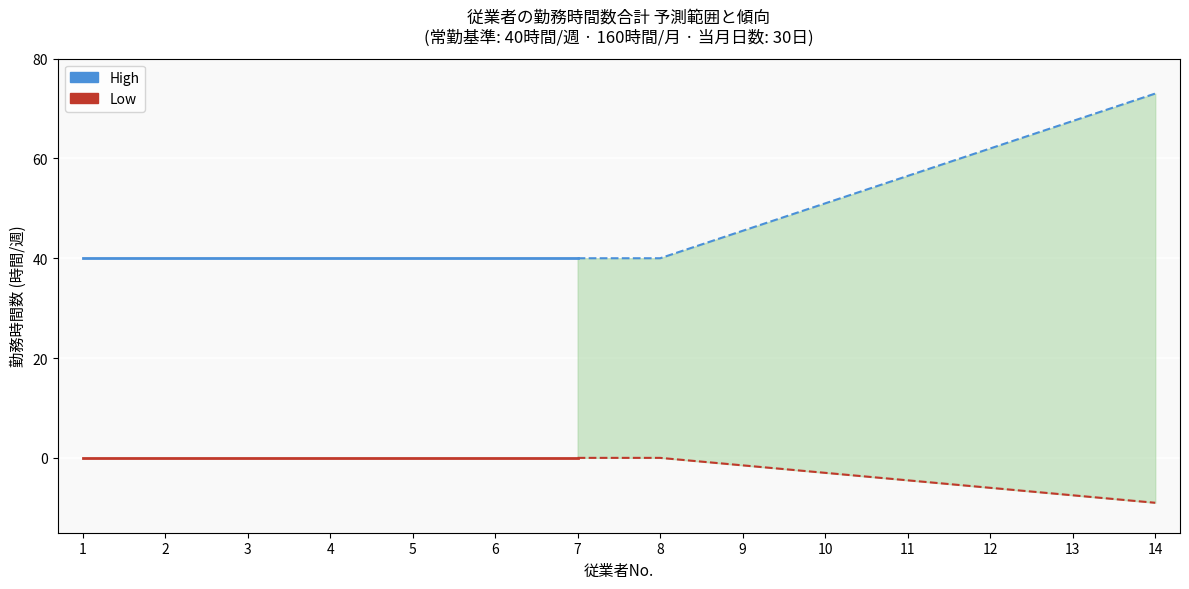

True or false: High has more than 1 interior local peaks.

False